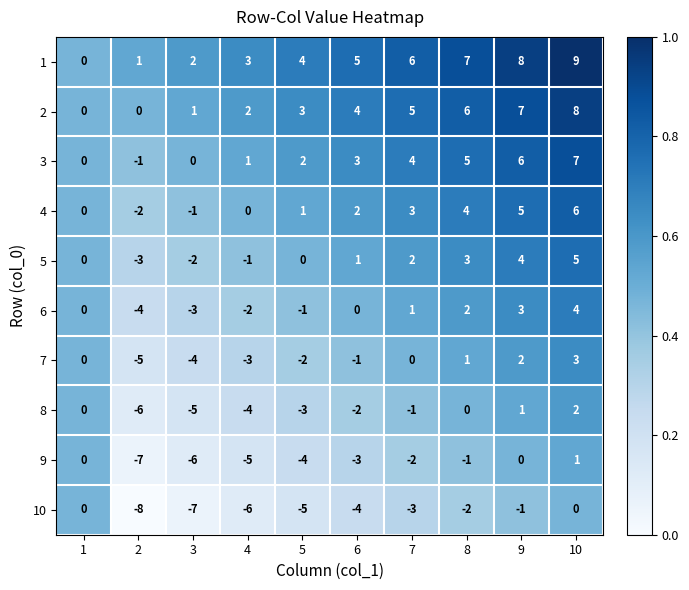

How many series are shown in this chart?

10